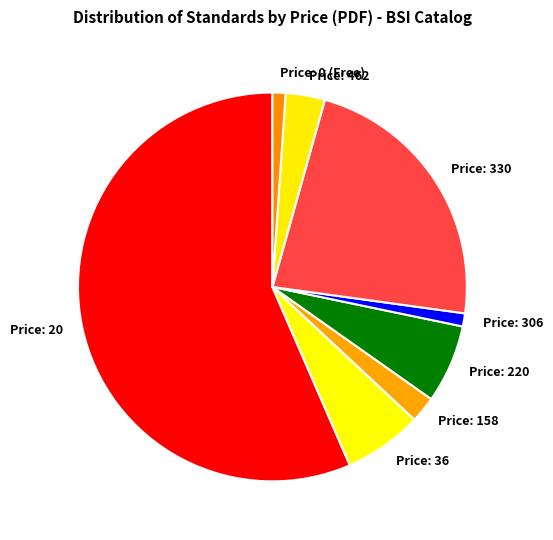

Is the sum of Price: 220 and Price: 306 greater than half?

No